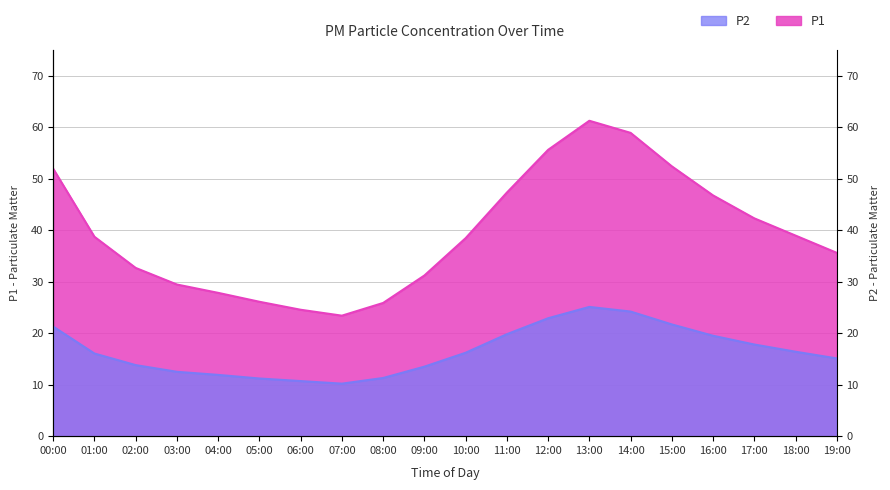

Does the chart have visible grid lines?

Yes